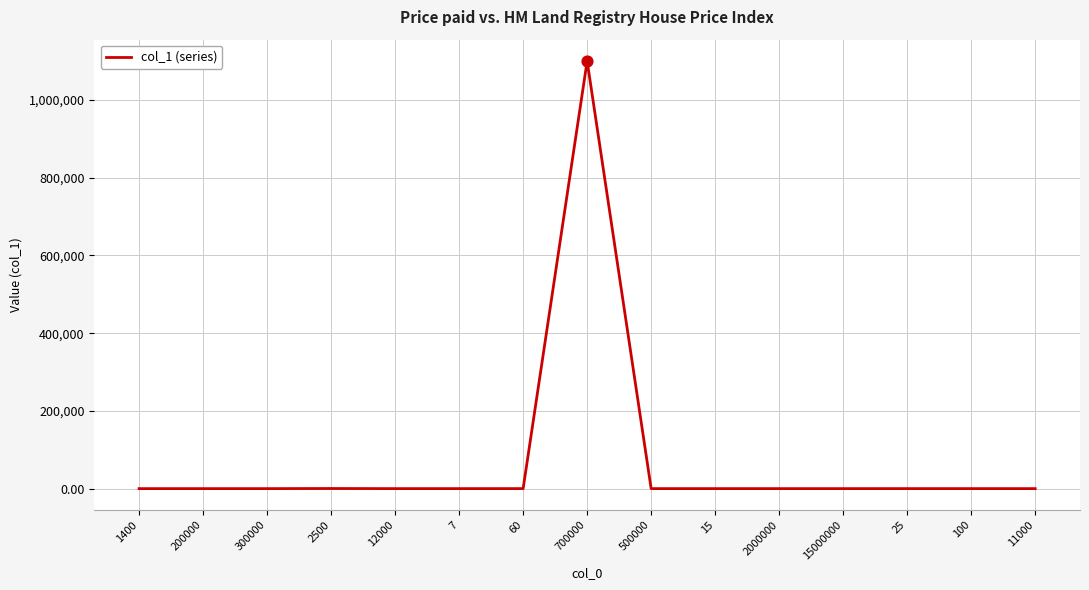

At which category does the chart reach its peak across all series?

700000